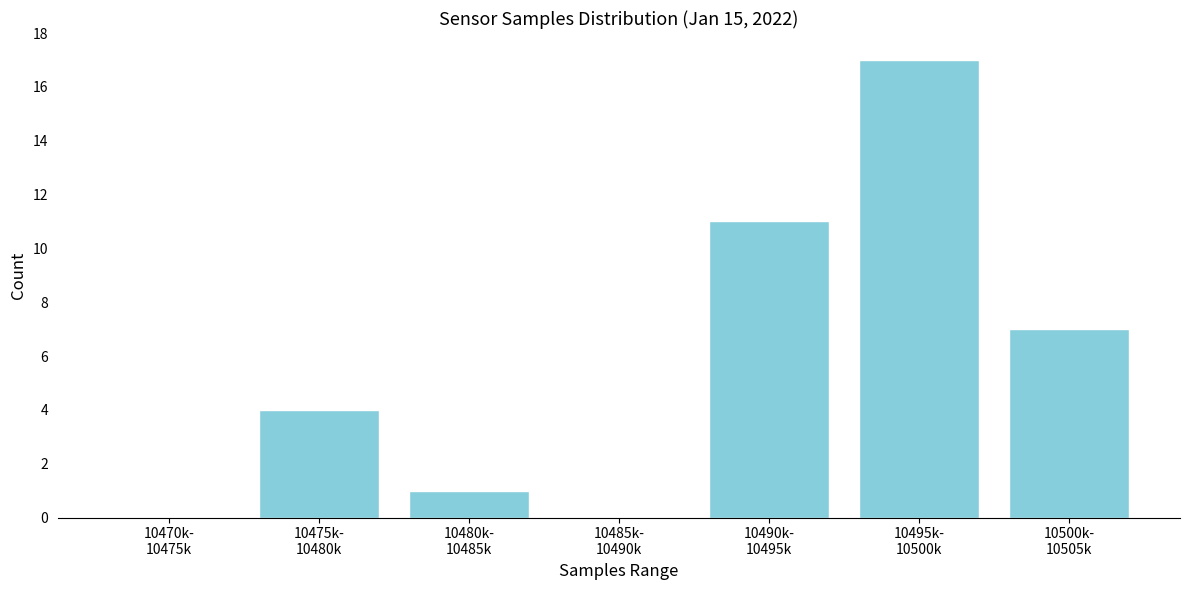

How many data points does each series have?

7